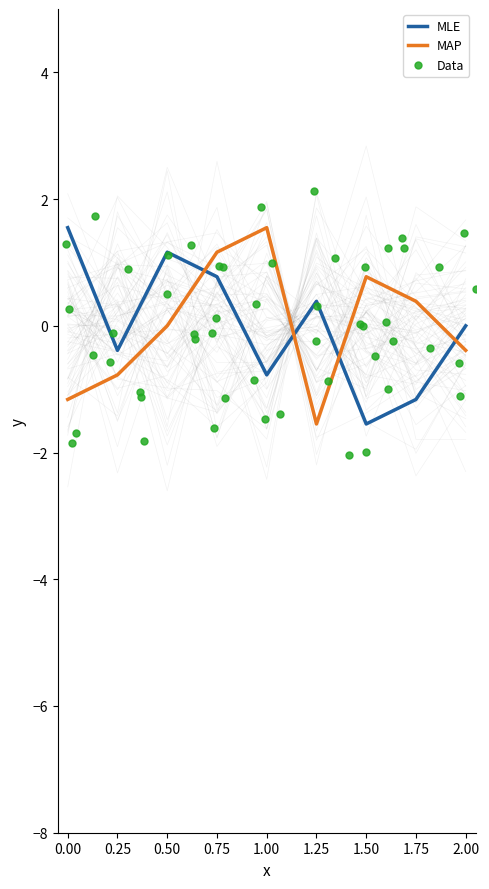

Which series has the largest Y range (max minus min)?

Data